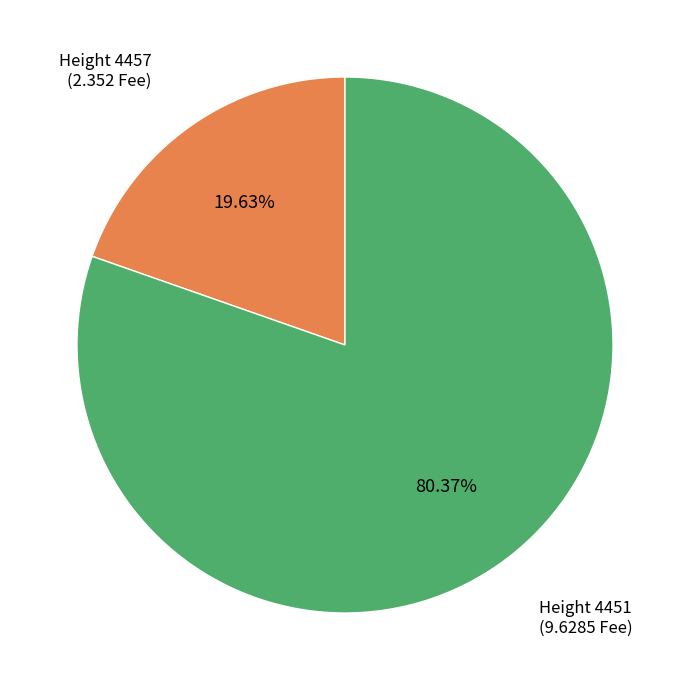

How many slices are in this pie chart?

2